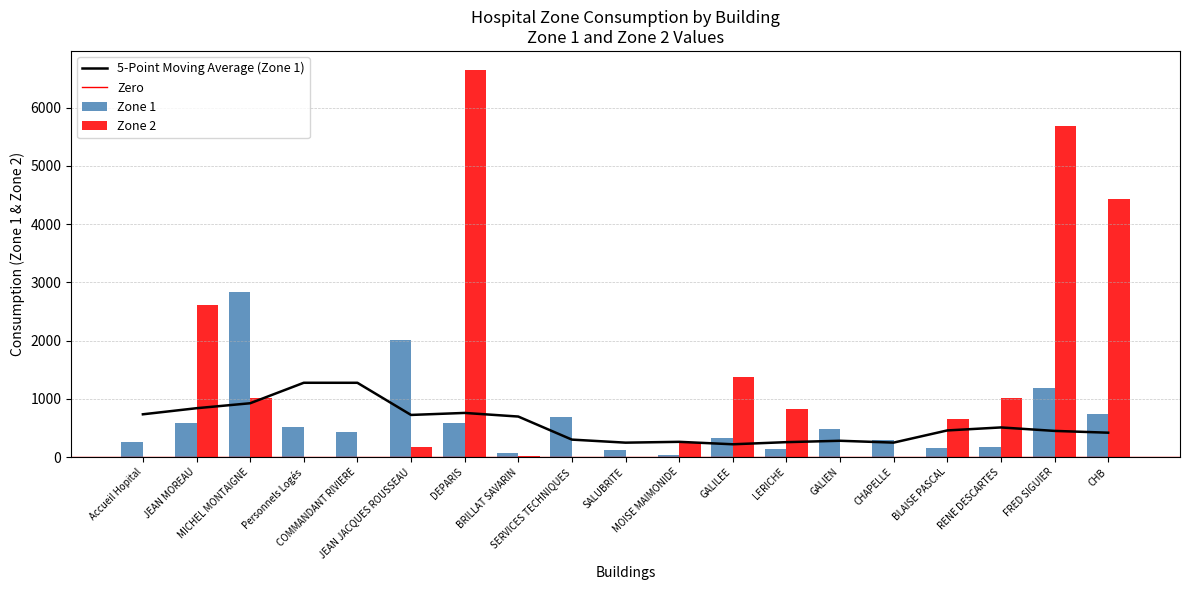

What is the difference between the Zone 1 values at MICHEL MONTAIGNE and SALUBRITE?

2711.6